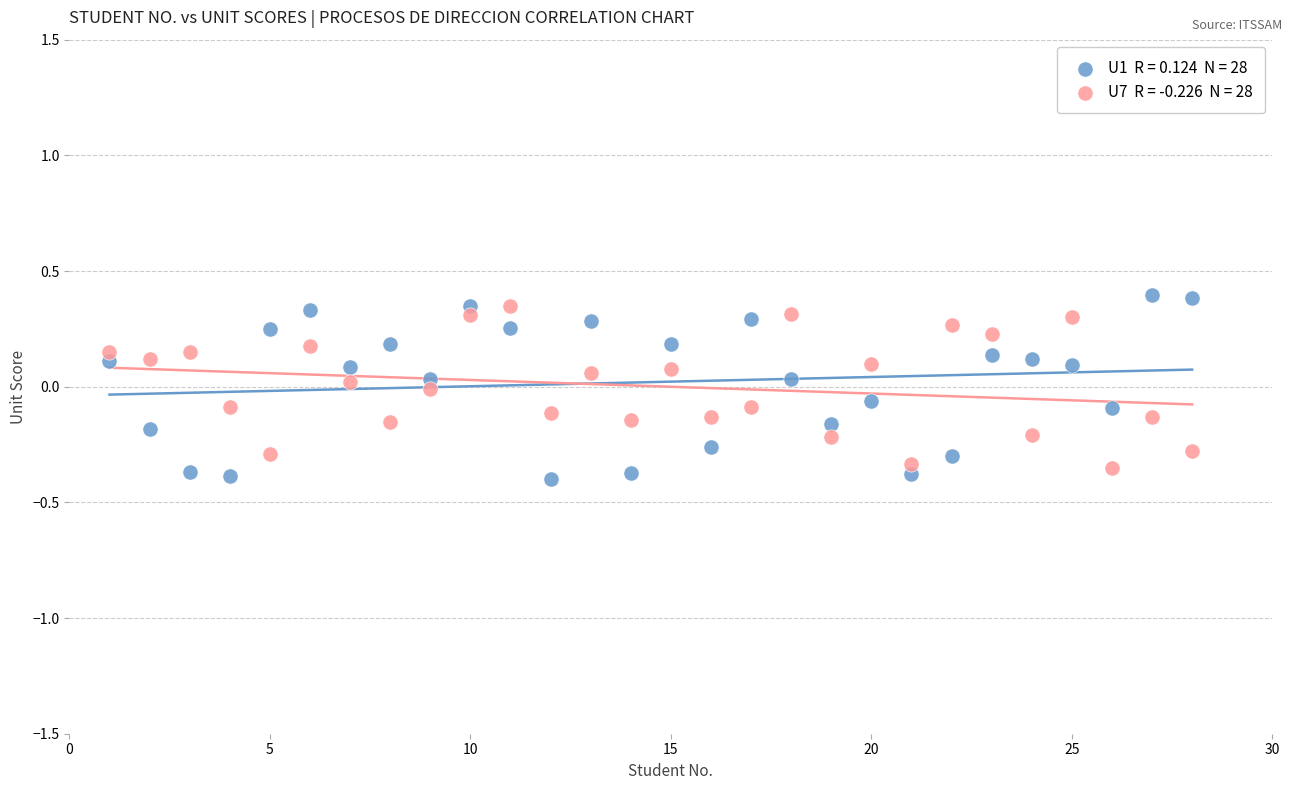

Across all data points, what is the range of X values (max minus min)?

27.0